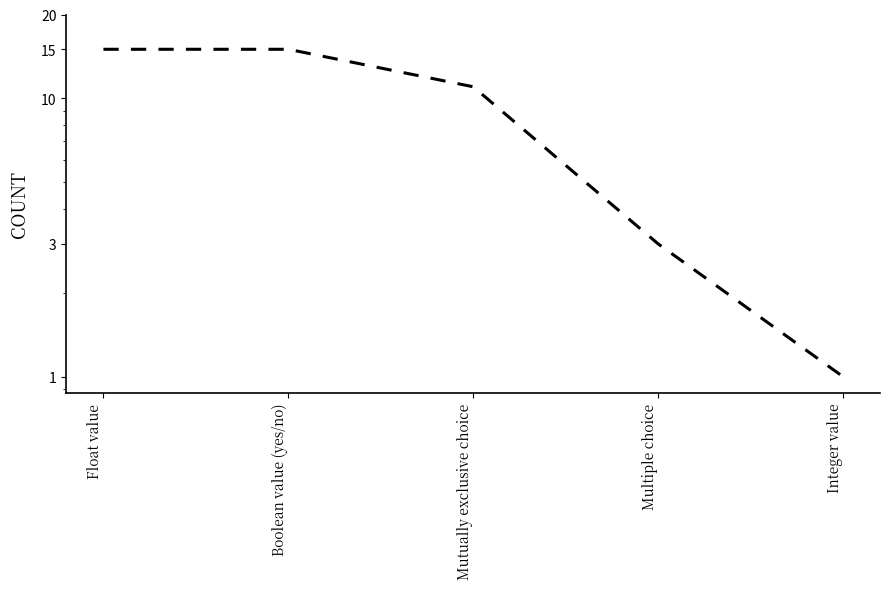

The value at Boolean value (yes/no) is 15. True or false?

True